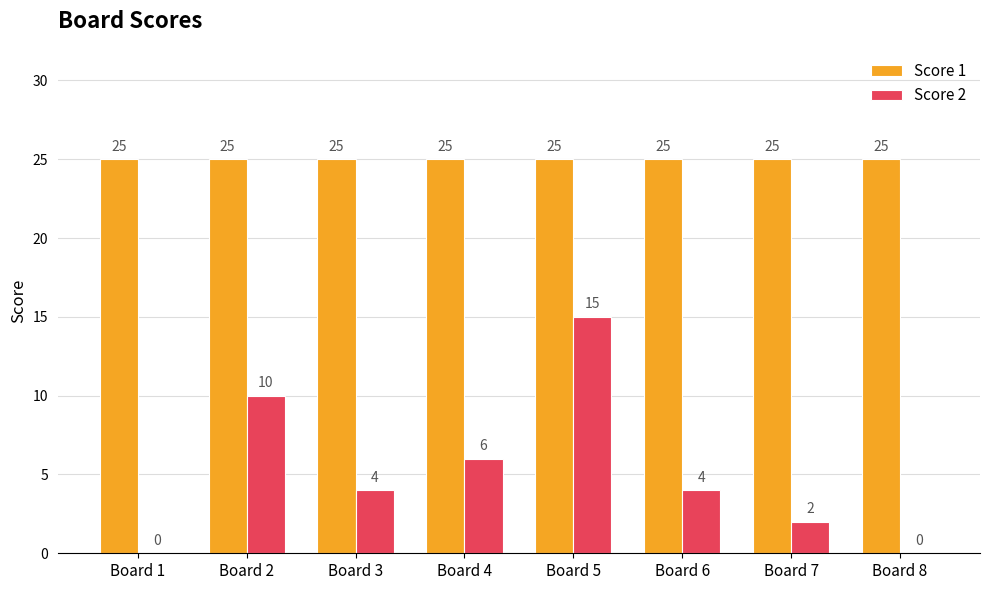

At which label does Score 2 reach its peak?

Board 5